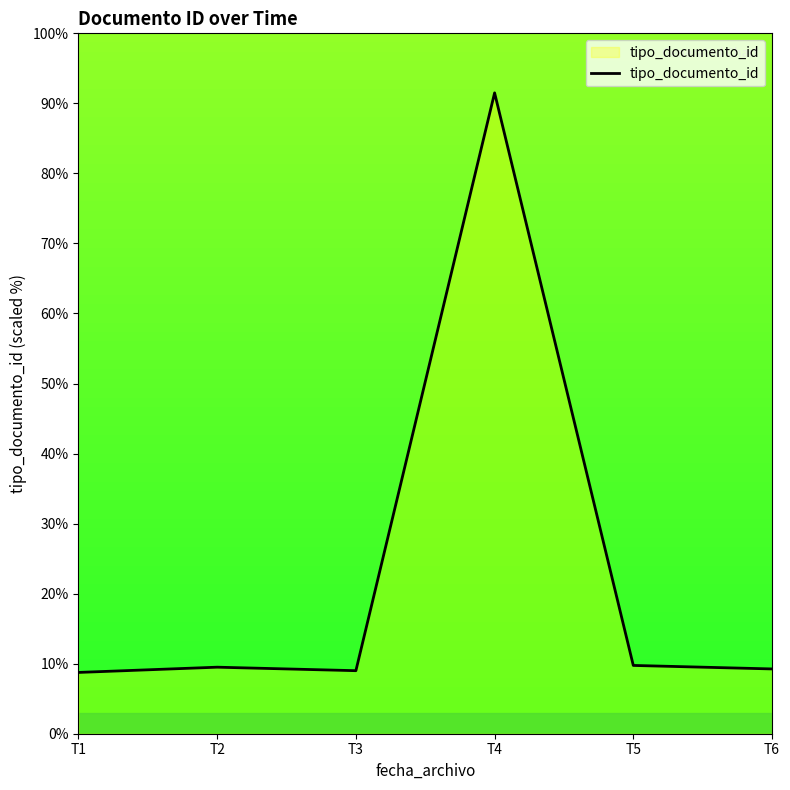

How many lines are shown in the chart?

1